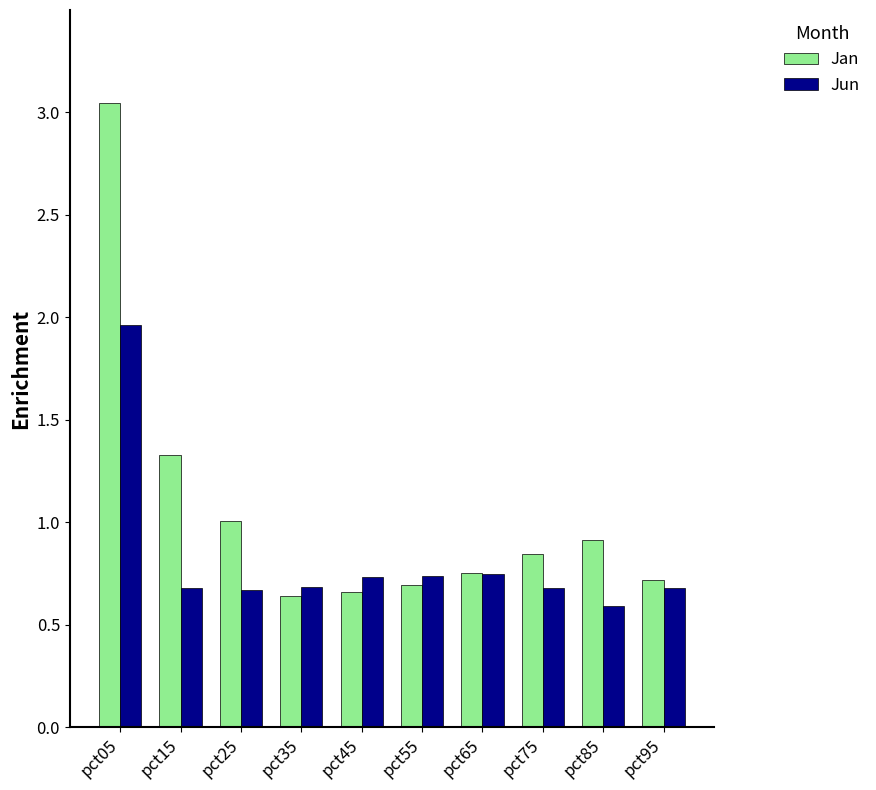

How many series are shown in this chart?

2